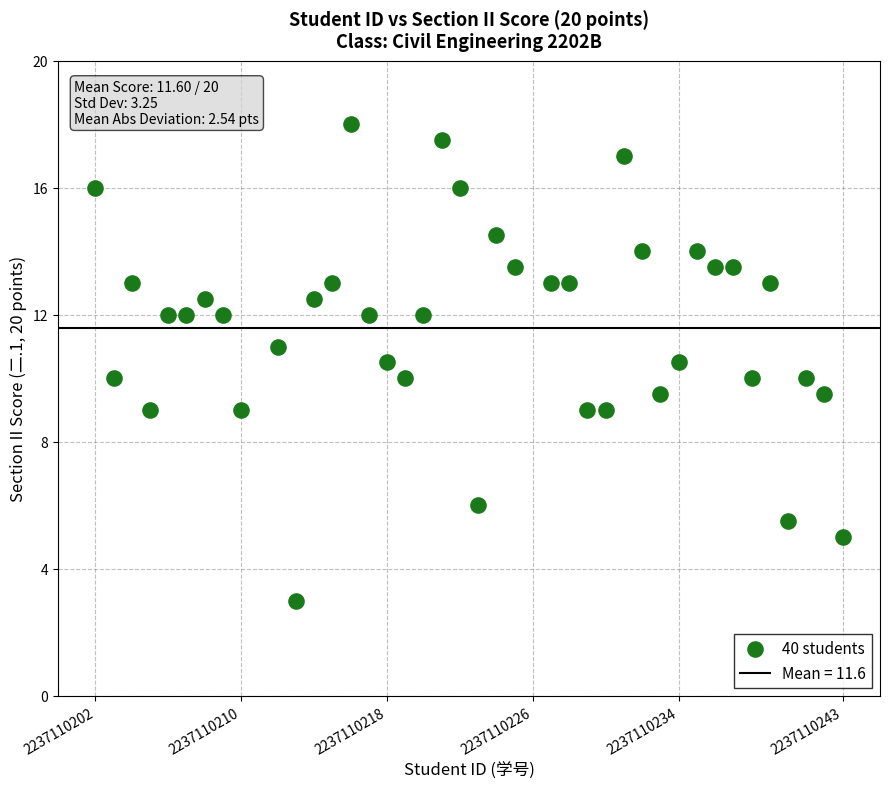

What is the range of X values (max minus min)?

41.0